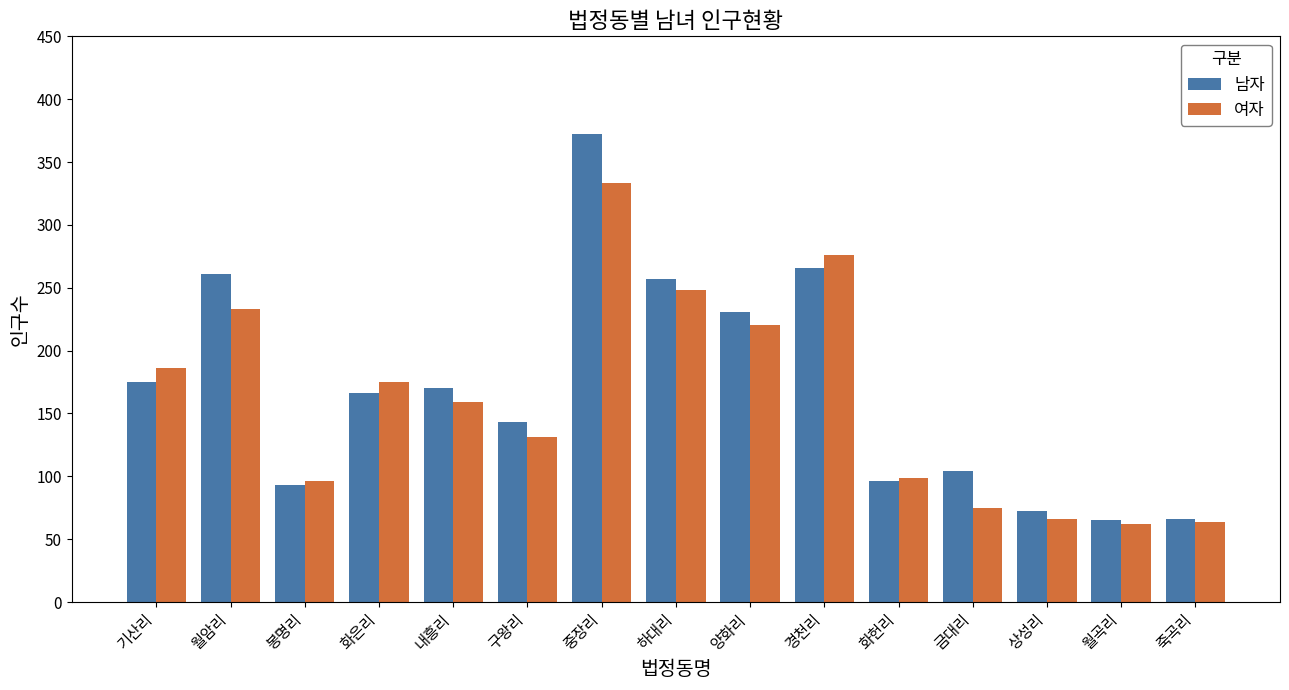

At which category is the sum across all series the highest?

중장리